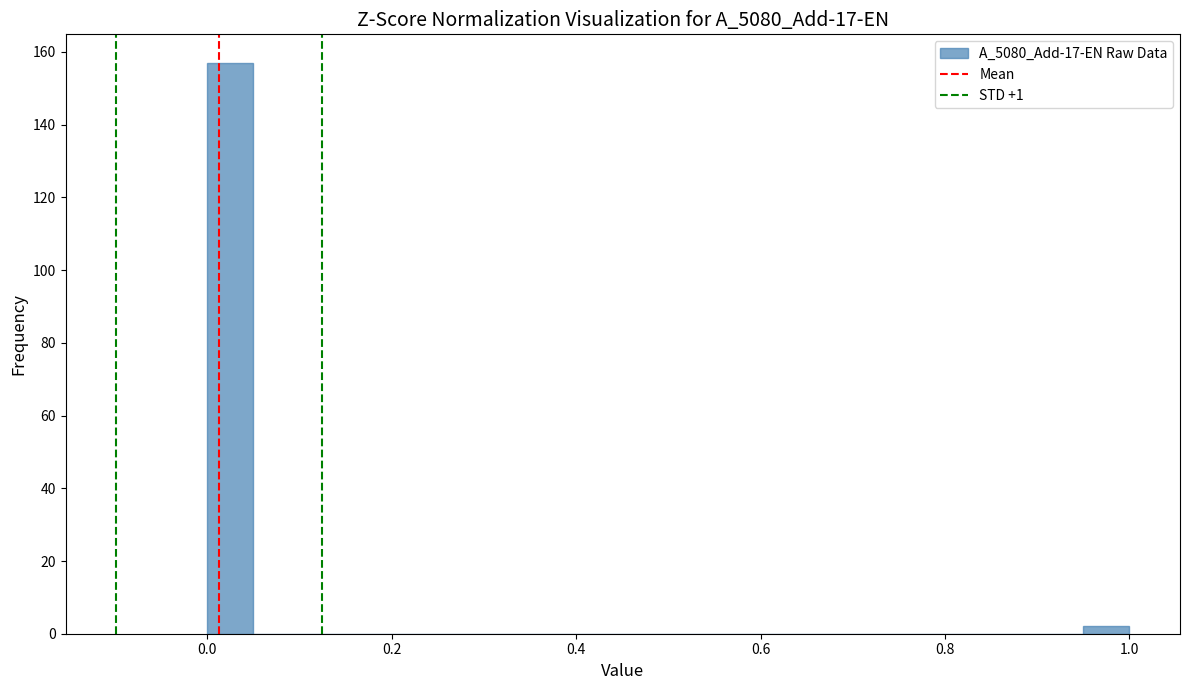

Around what value on the x-axis is the tallest bar? Give the approximate position of its centre, as read against the axis.

0.02